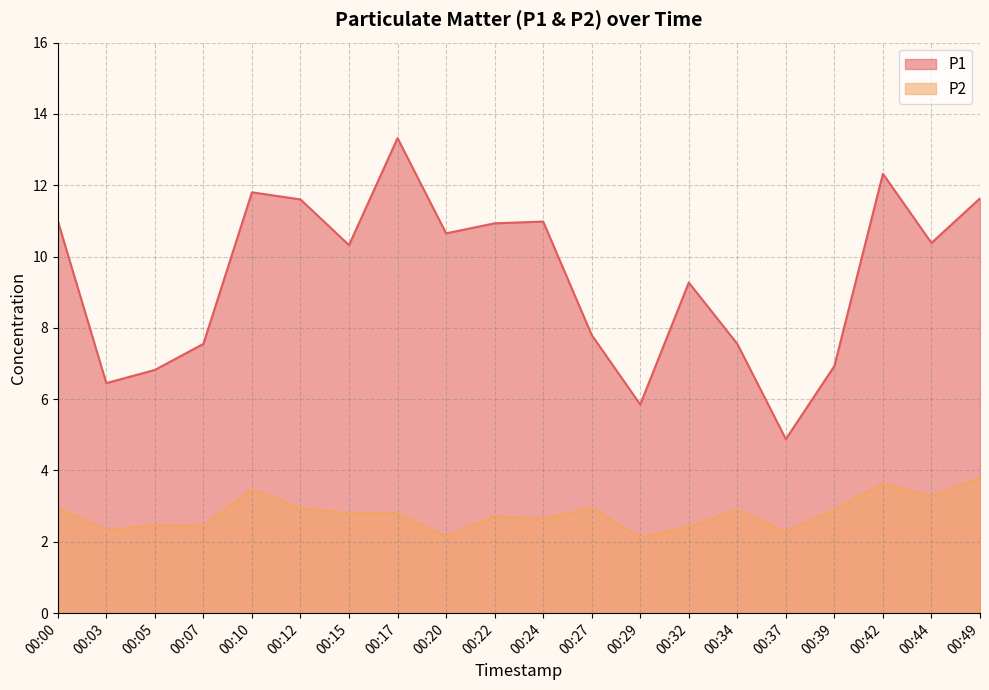

Where is the first local maximum for P2?

00:05